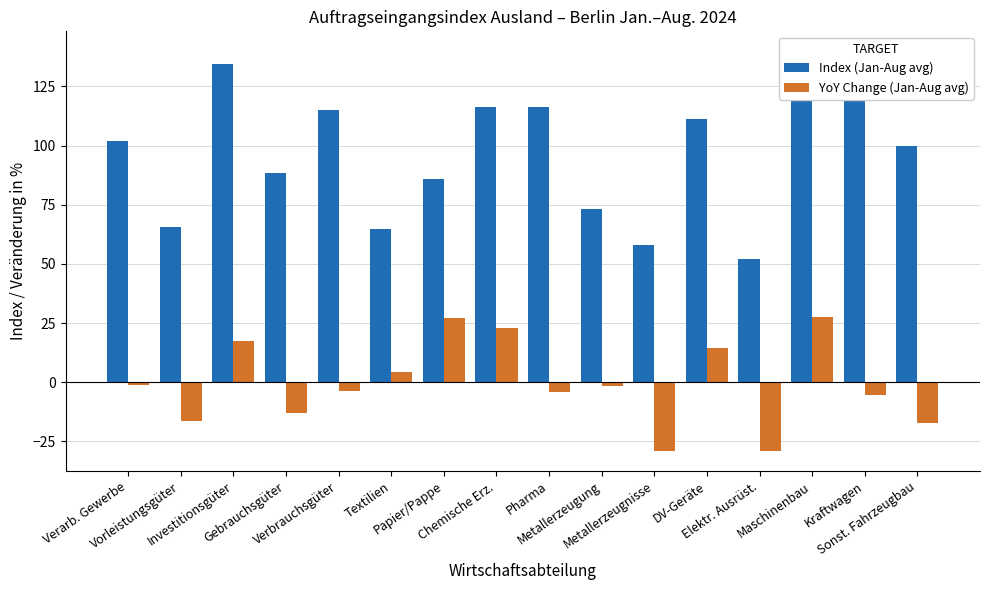

What position from the left is Verbrauchsgüter?

5